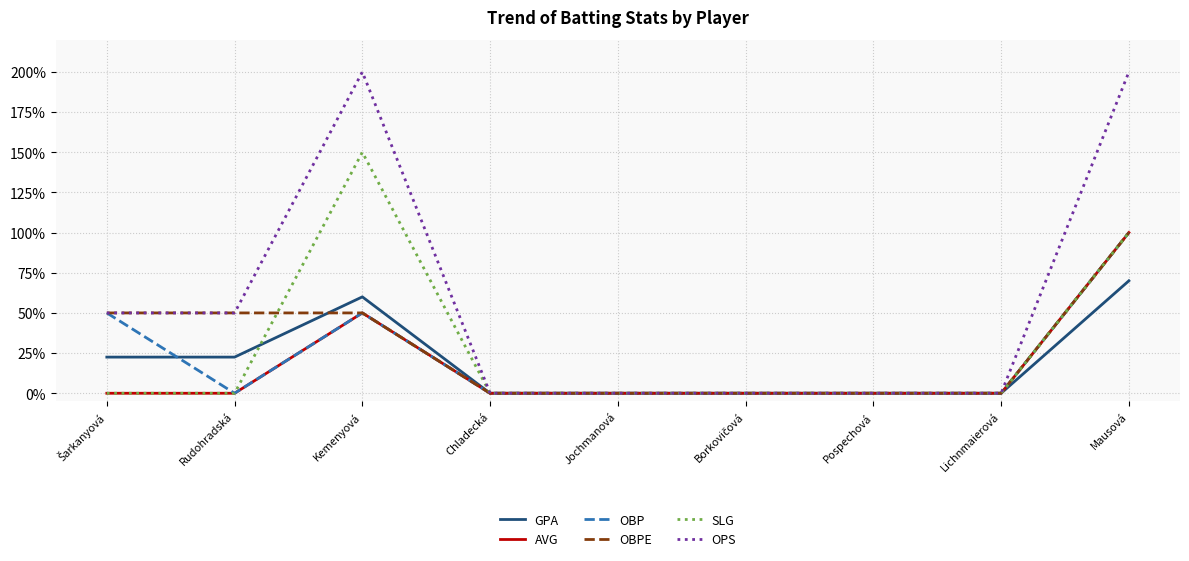

Where is the first local maximum for OBP?

Kemenyová